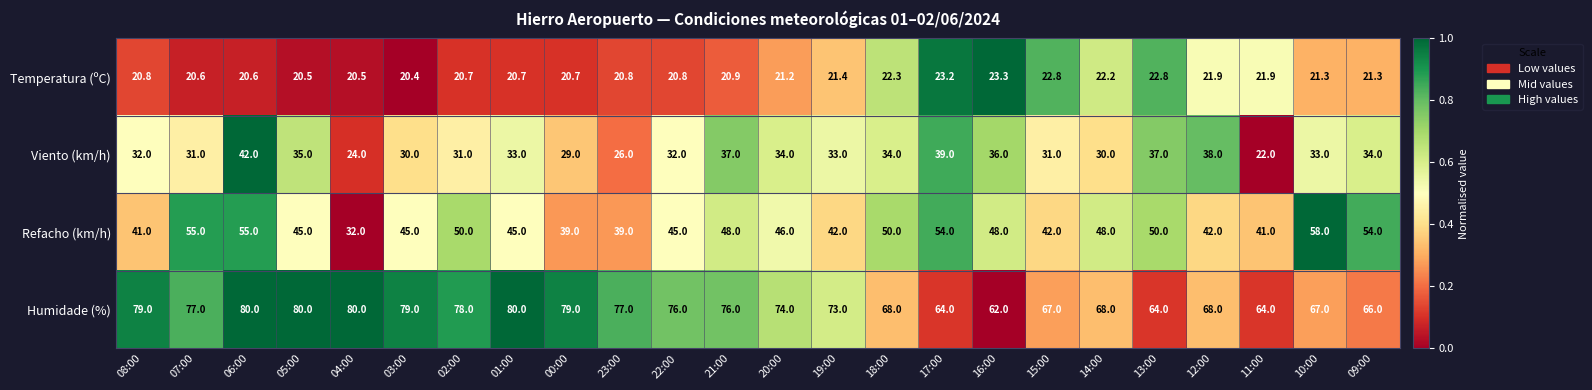

The Viento (km/h) series shows 33.0 at 01:00. True or false?

True